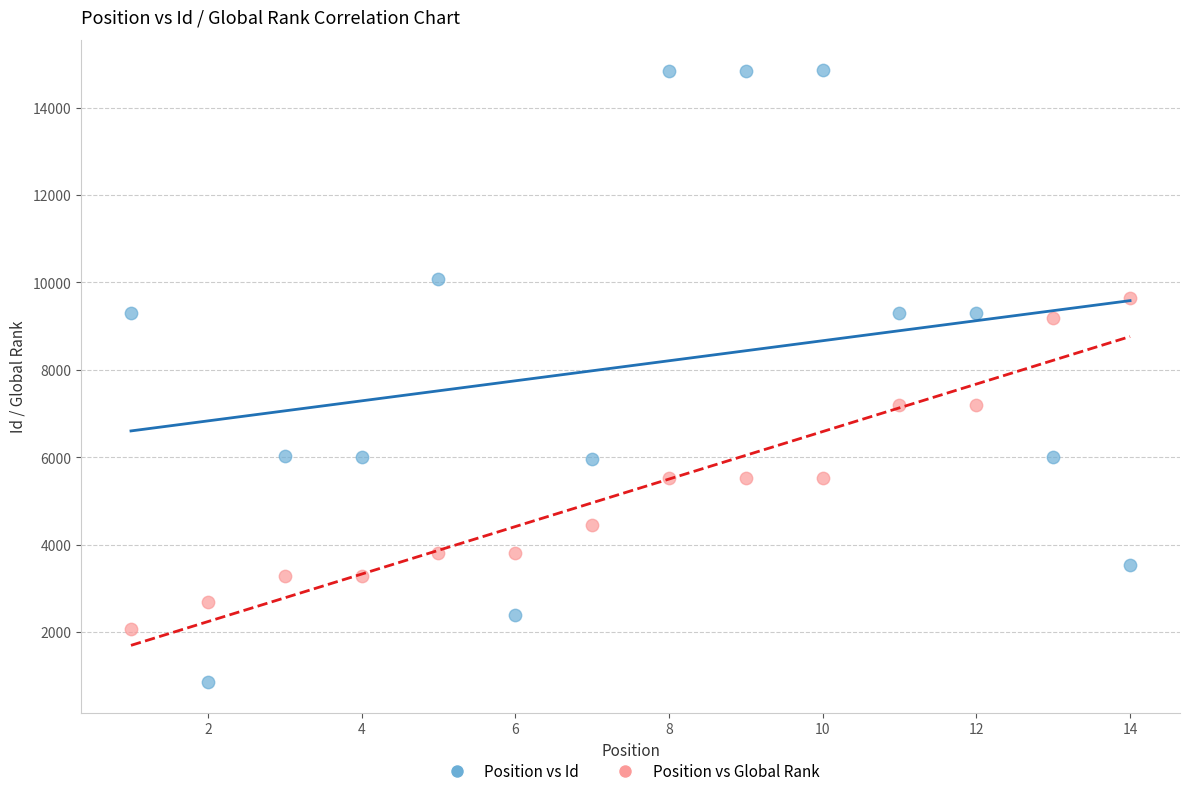

Which series reaches the maximum Y coordinate?

Position vs Id